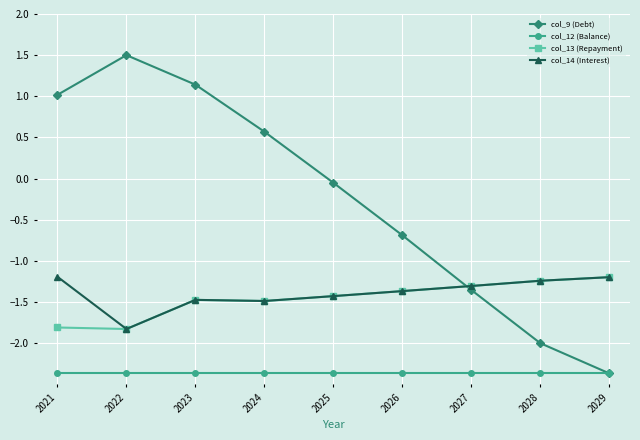

True or false: col_13 (Repayment) and col_12 (Balance) intersect in this chart.

False